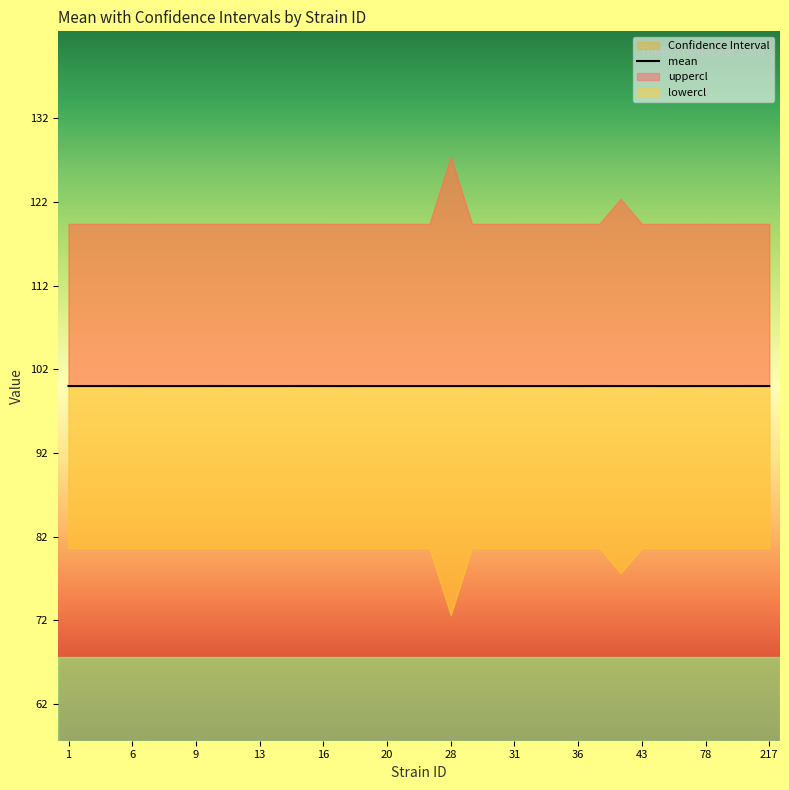

True or false: mean and uppercl intersect in this chart.

False